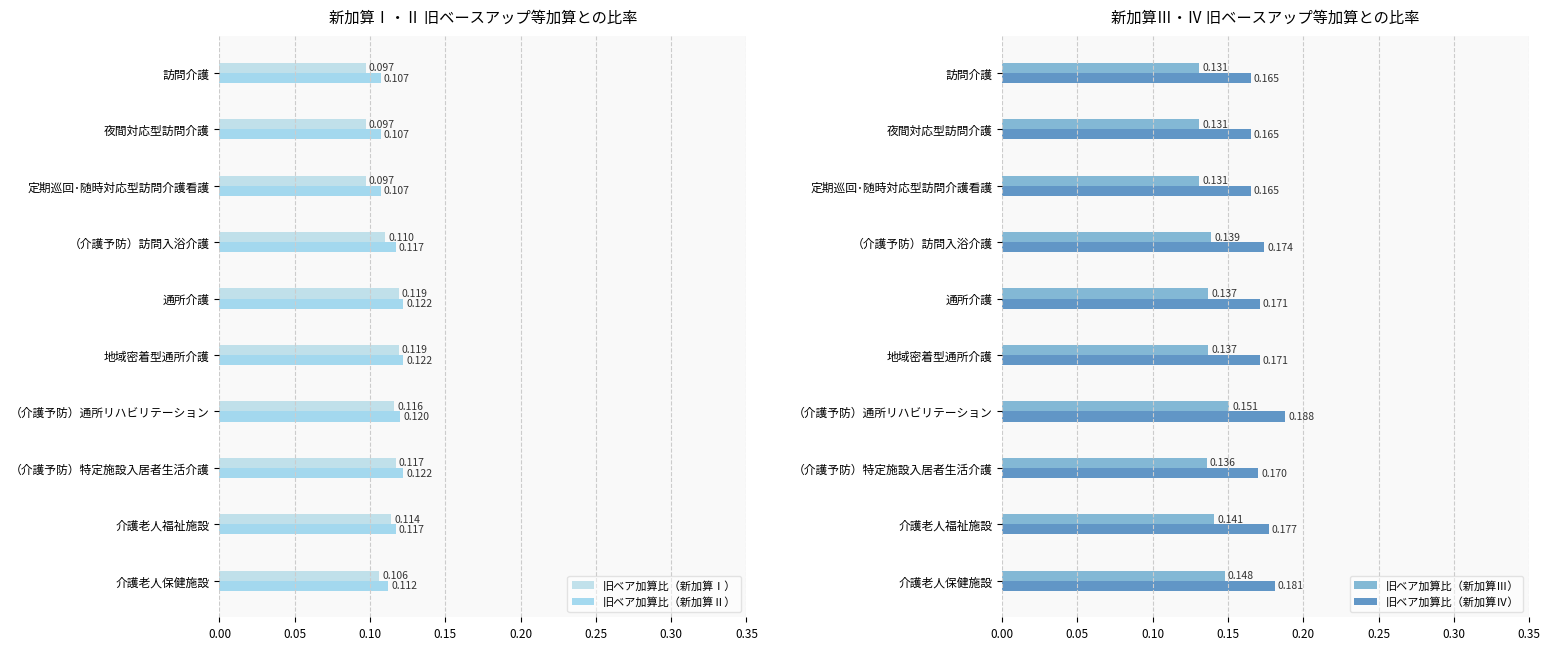

Which series has the largest total across all categories?

旧ベア加算比（新加算Ⅳ）